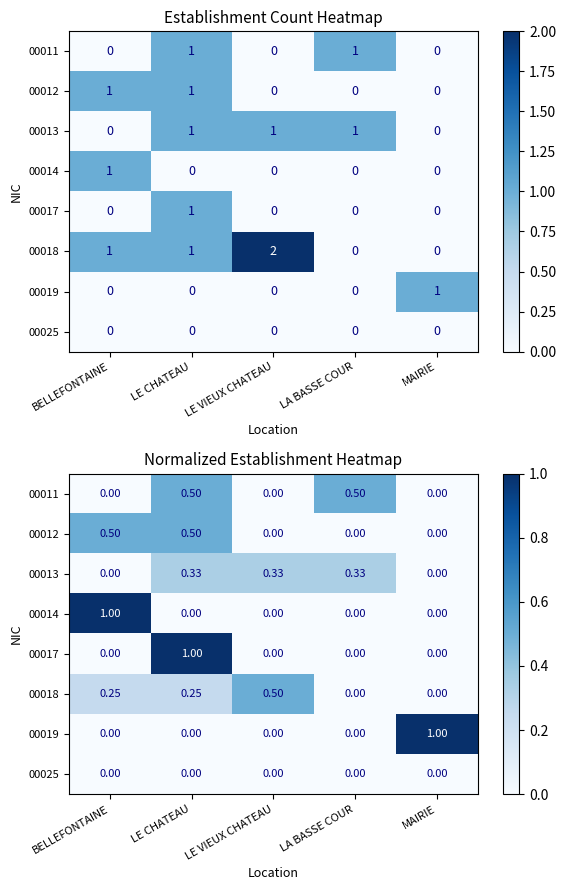

The 00017 series shows 0.4 at LE VIEUX CHATEAU. True or false?

False